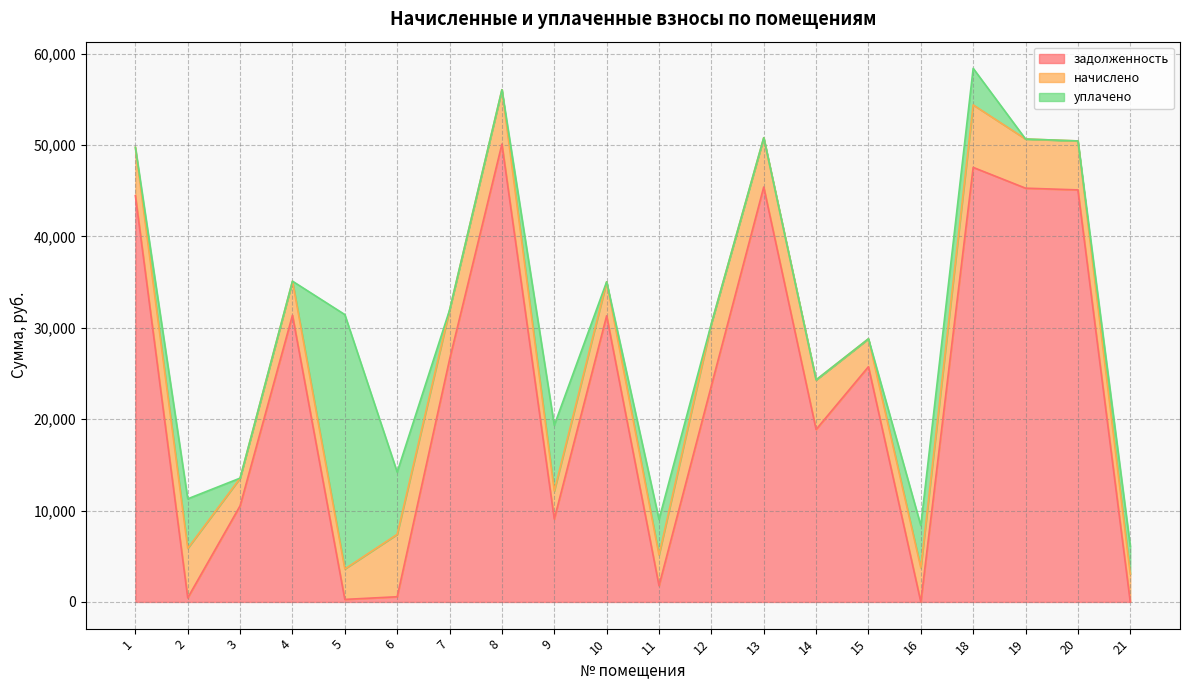

Between 13 and 18, which series saw the biggest shift?

уплачено